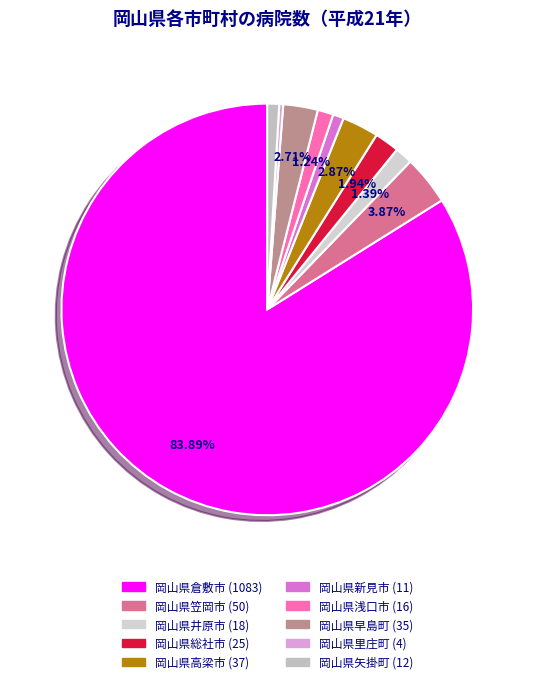

Is there any slice that represents more than half of the pie?

Yes